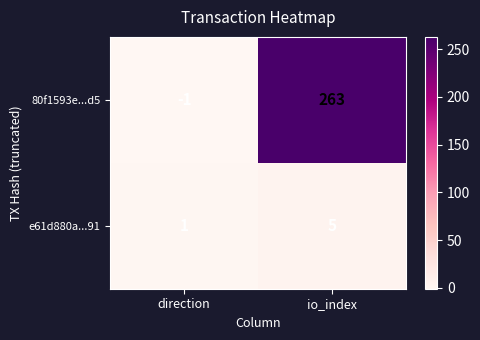

What is the difference between the highest and lowest values at io_index?

258